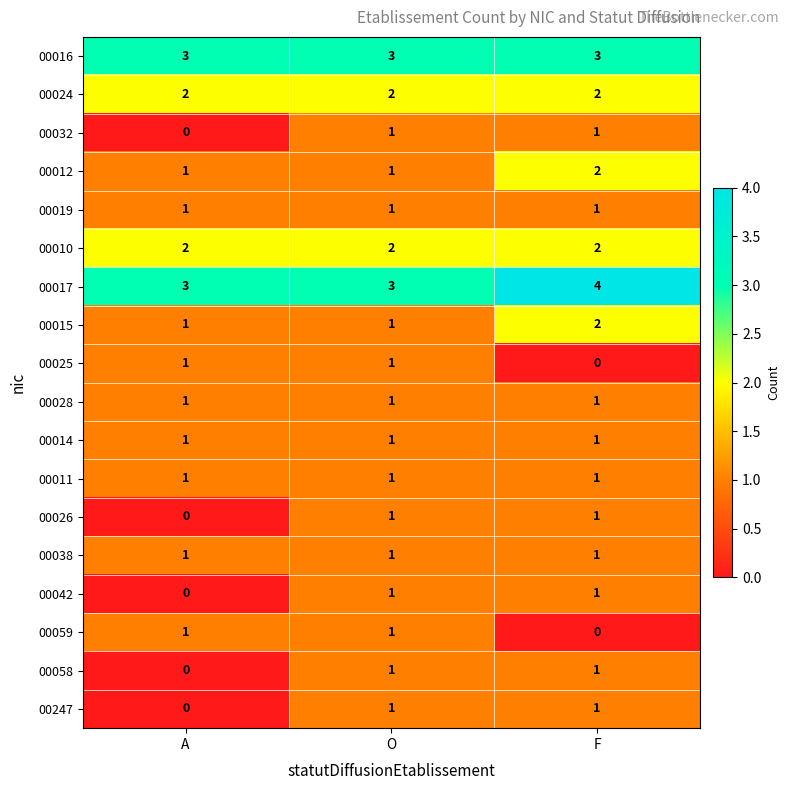

What is the total value across all series at F?

25